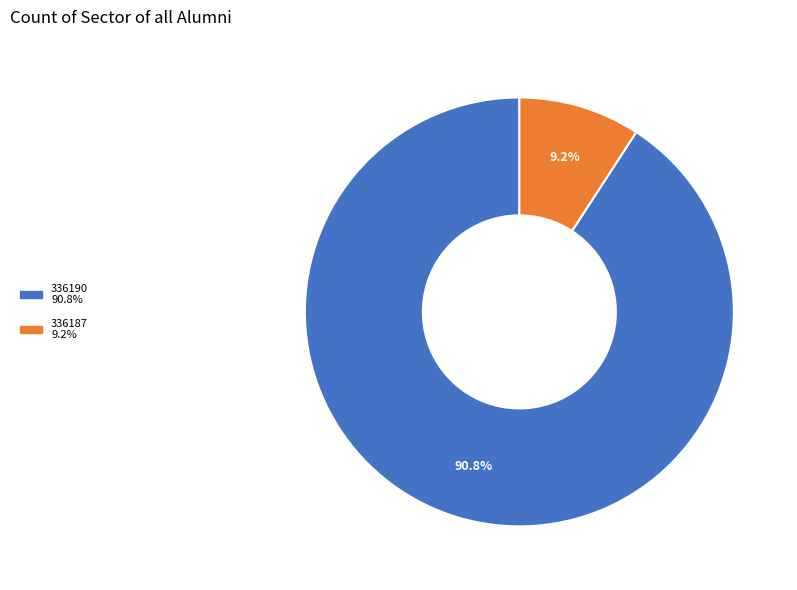

True or false: 336187 accounts for 15% of the total.

False